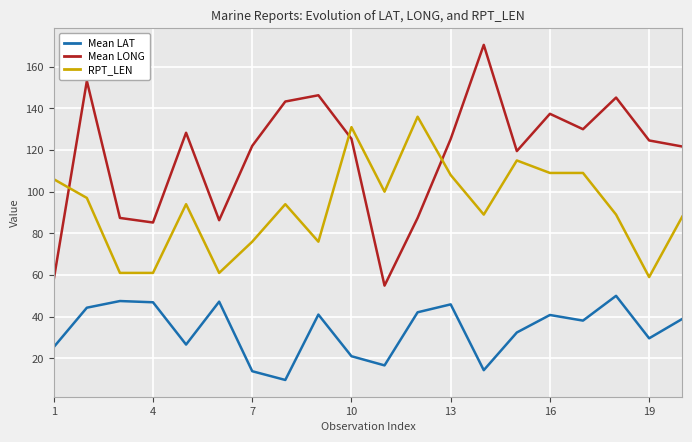

Which series has the widest spread of values?

Mean LONG